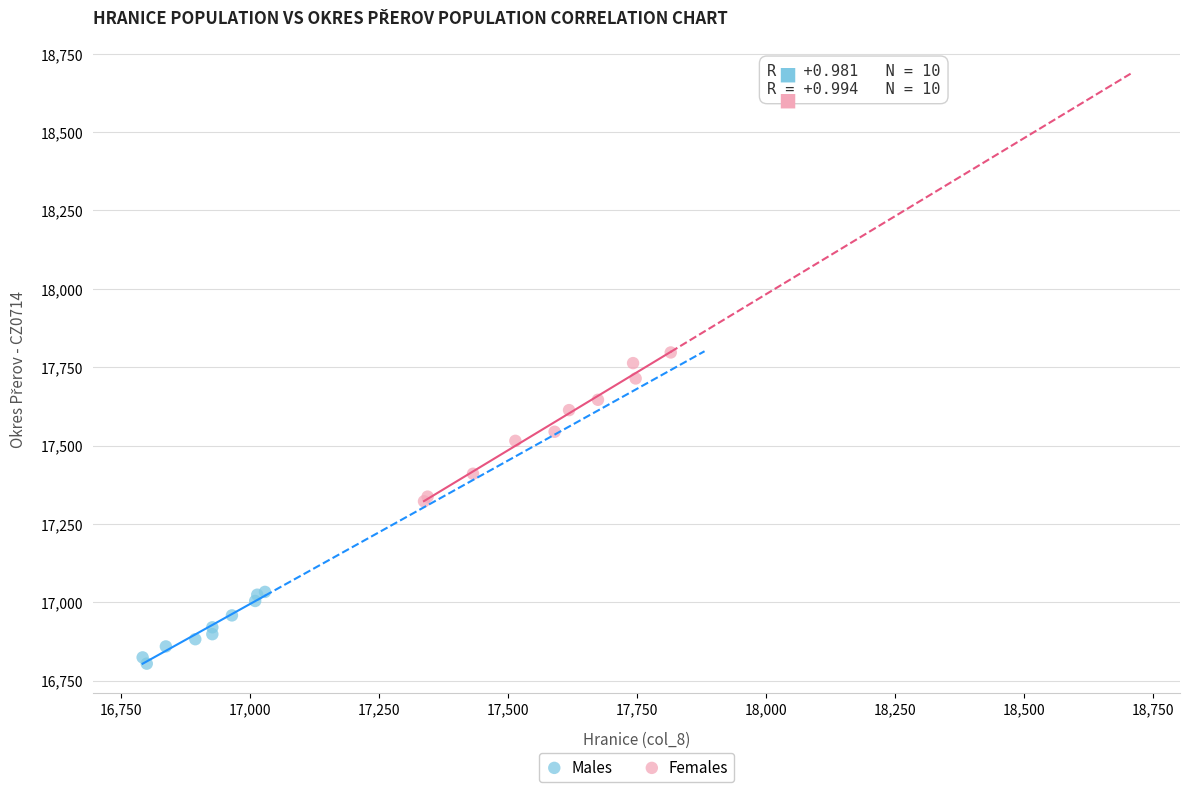

Which series contains the lowest Y value?

Males